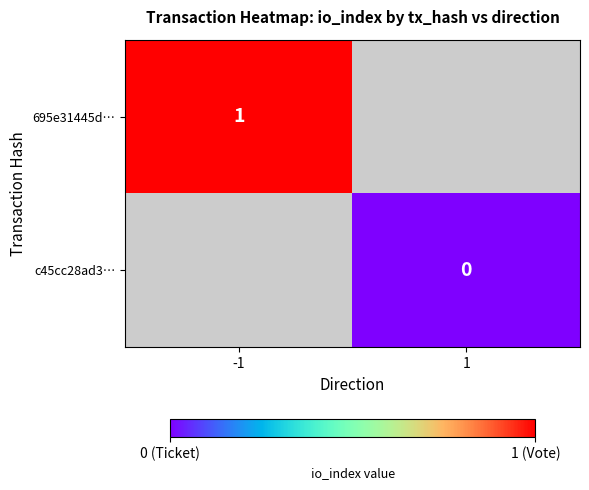

Which category has the highest value across all series?

-1